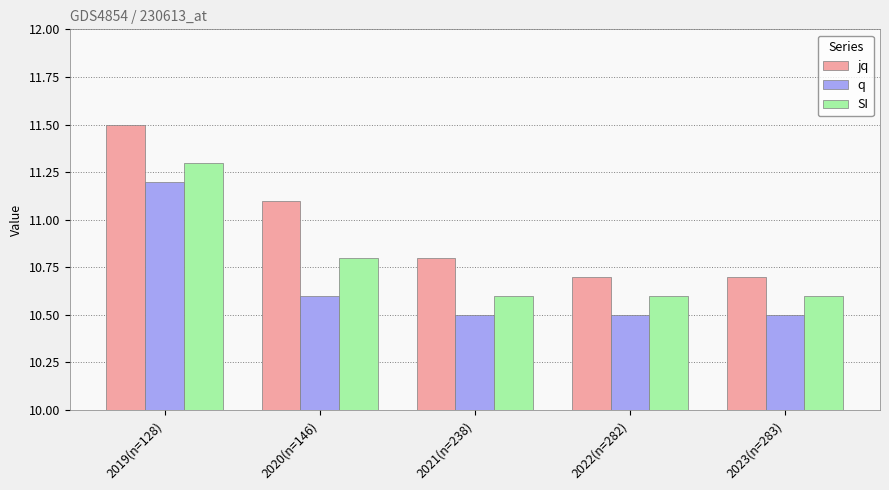

Reading left to right, what are all the values shown in this chart?

jq: 2019(n=128)=11.5	2020(n=146)=11.1	2021(n=238)=10.8	2022(n=282)=10.7	2023(n=283)=10.7
q: 2019(n=128)=11.2	2020(n=146)=10.6	2021(n=238)=10.5	2022(n=282)=10.5	2023(n=283)=10.5
SI: 2019(n=128)=11.3	2020(n=146)=10.8	2021(n=238)=10.6	2022(n=282)=10.6	2023(n=283)=10.6